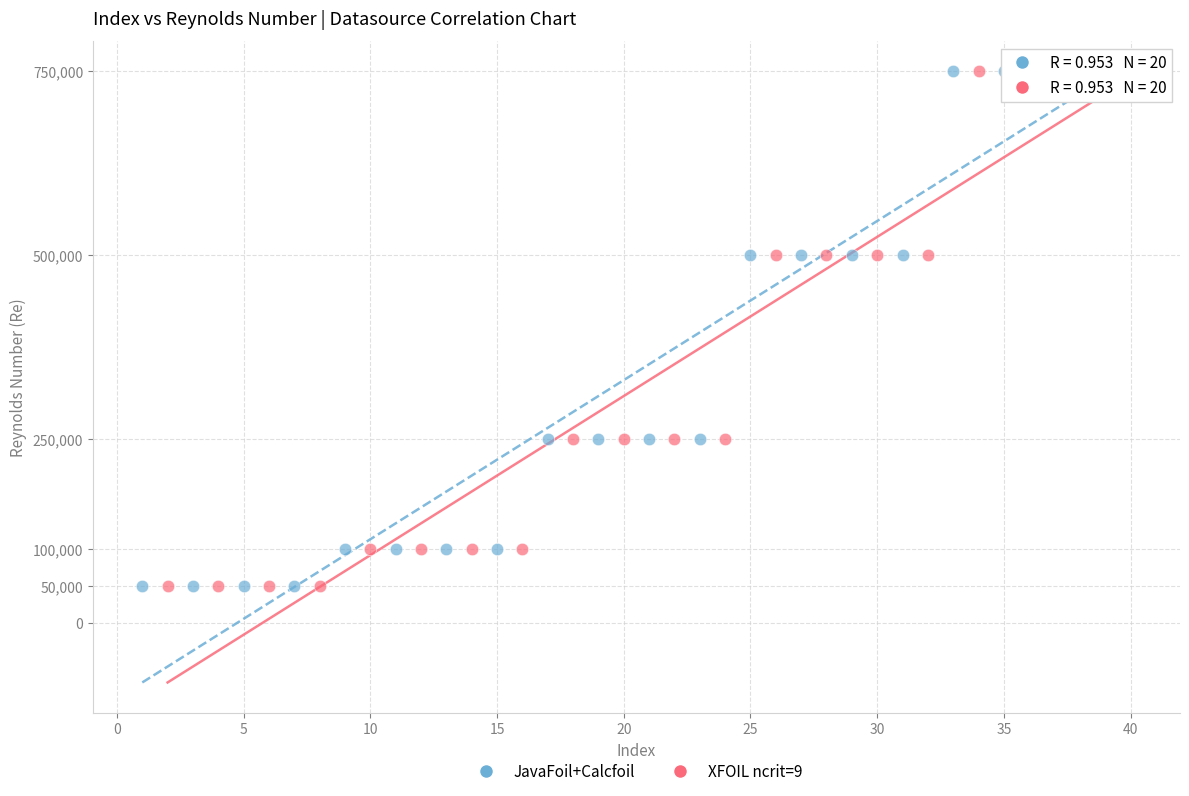

What are all the series names shown in the legend?

JavaFoil+Calcfoil, XFOIL ncrit=9